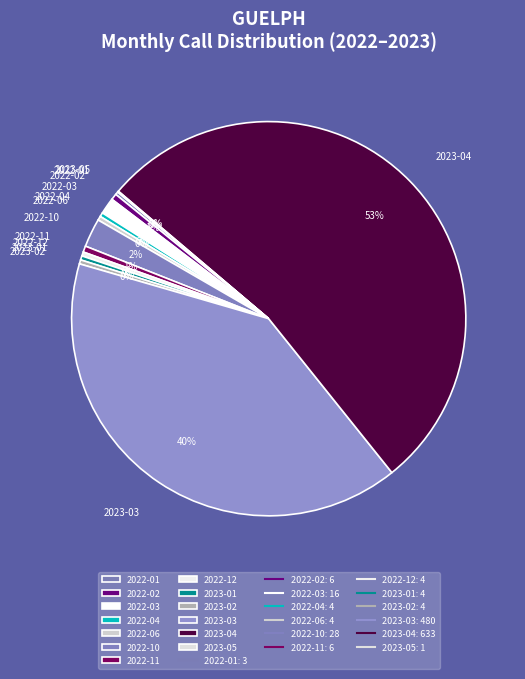

Which slice is the largest?

2023-04